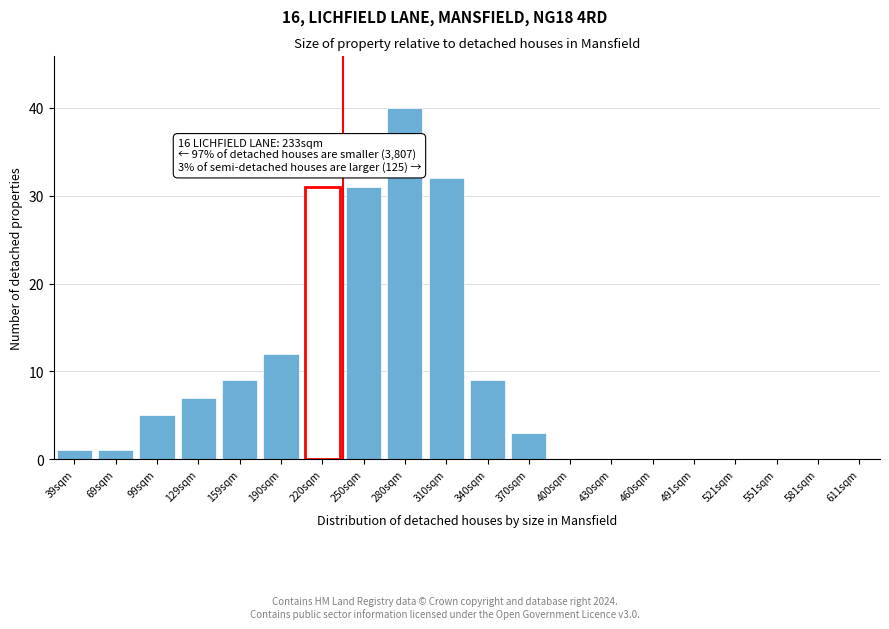

Reading left to right, list all the values displayed in this chart.

39sqm=1	69sqm=1	99sqm=5	129sqm=7	159sqm=9	190sqm=12	220sqm=31	250sqm=31	280sqm=40	310sqm=32	340sqm=9	370sqm=3	400sqm=0	430sqm=0	460sqm=0	491sqm=0	521sqm=0	551sqm=0	581sqm=0	611sqm=0